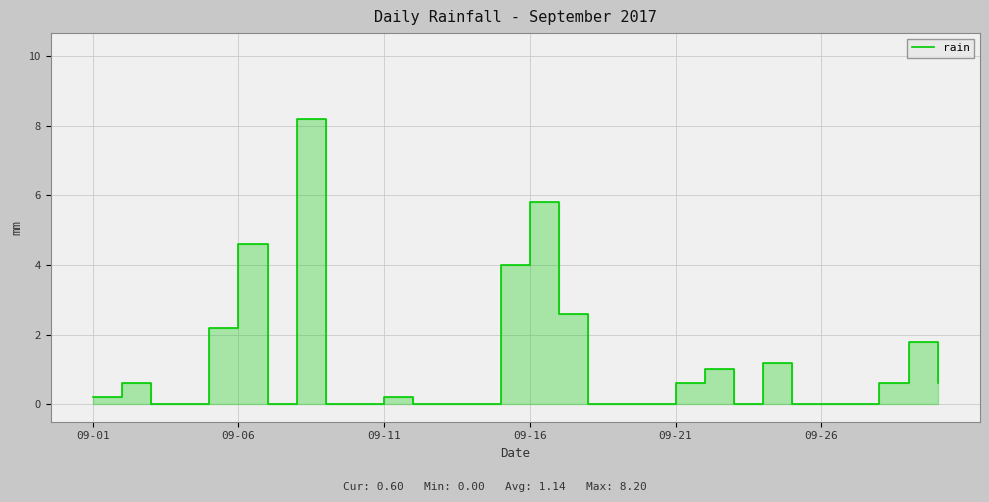

What is the difference between the maximum and minimum values?

8.2